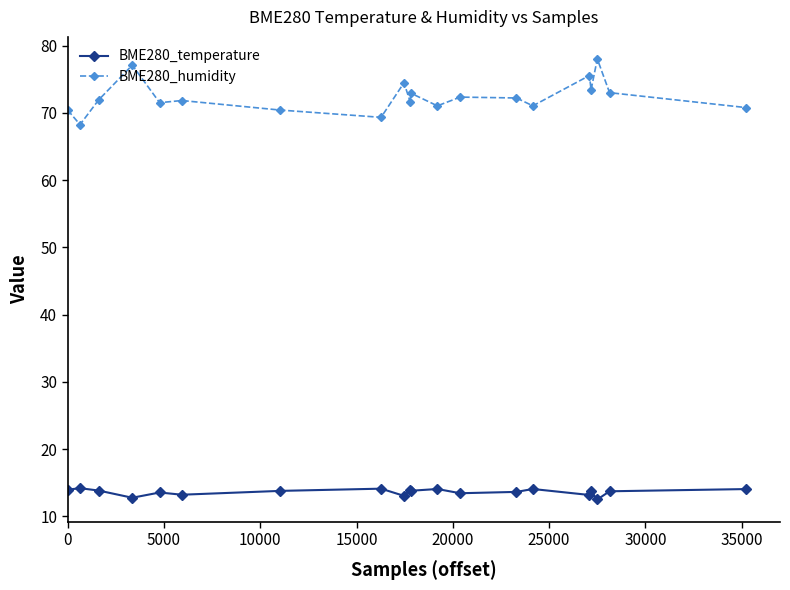

What is the value of the BME280_temperature point at the 17th from the left?

13.7